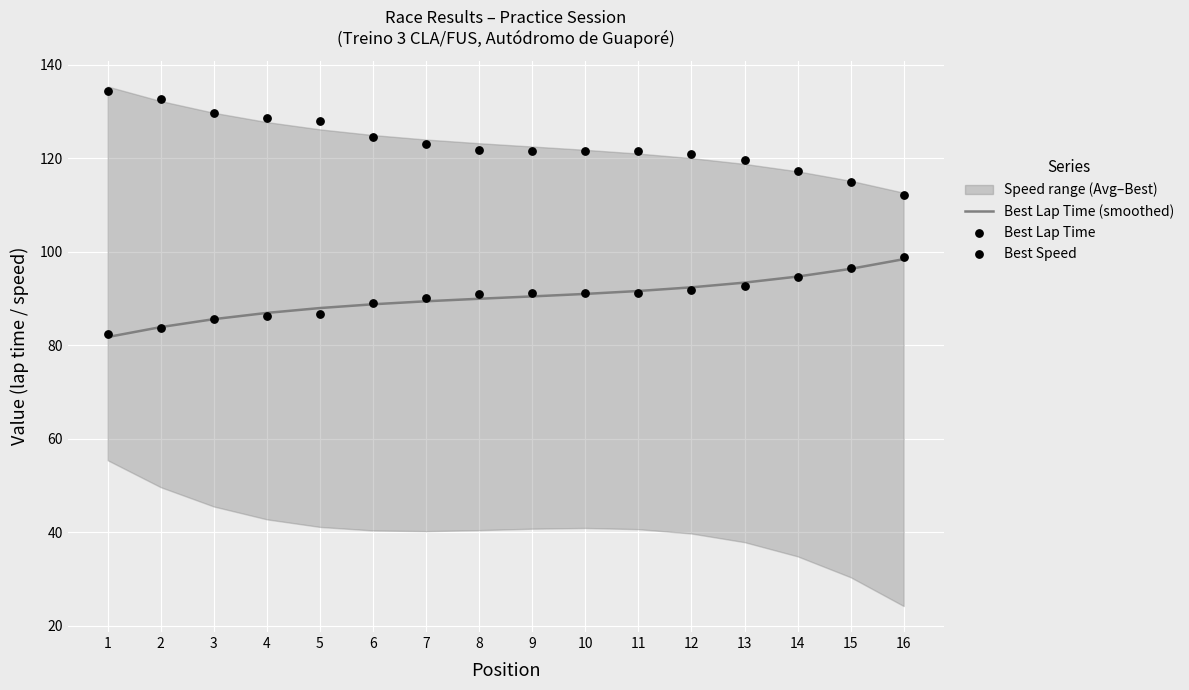

Which series contains the highest Y value?

Best Speed